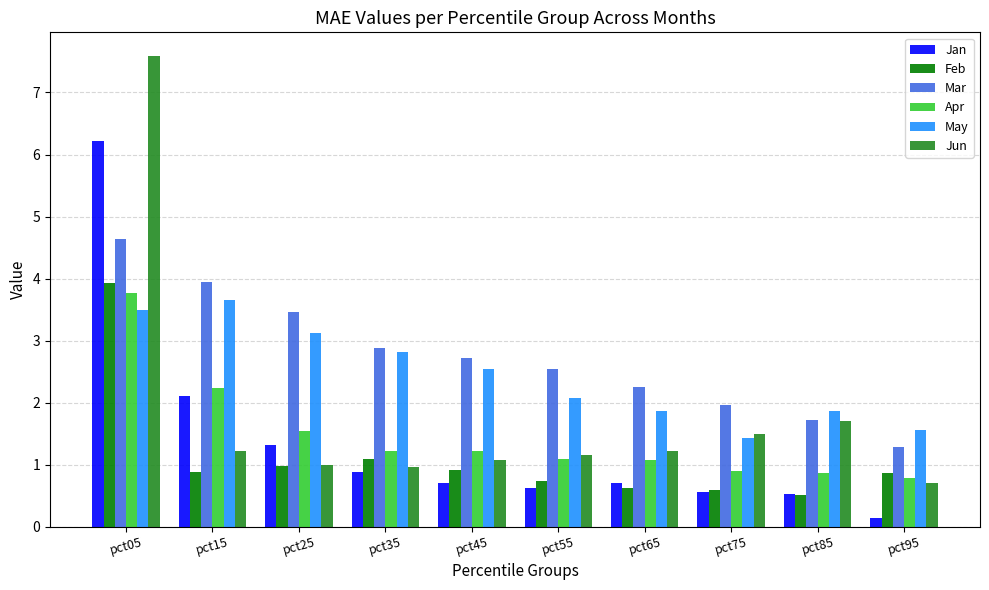

At how many categories does at least one series exceed 3?

3